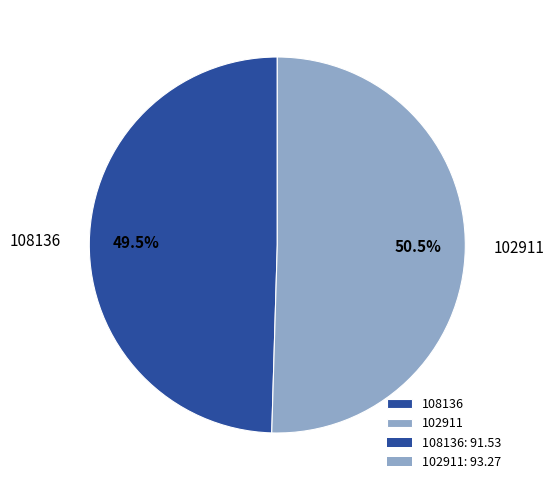

True or false: 102911 accounts for 44% of the total.

False